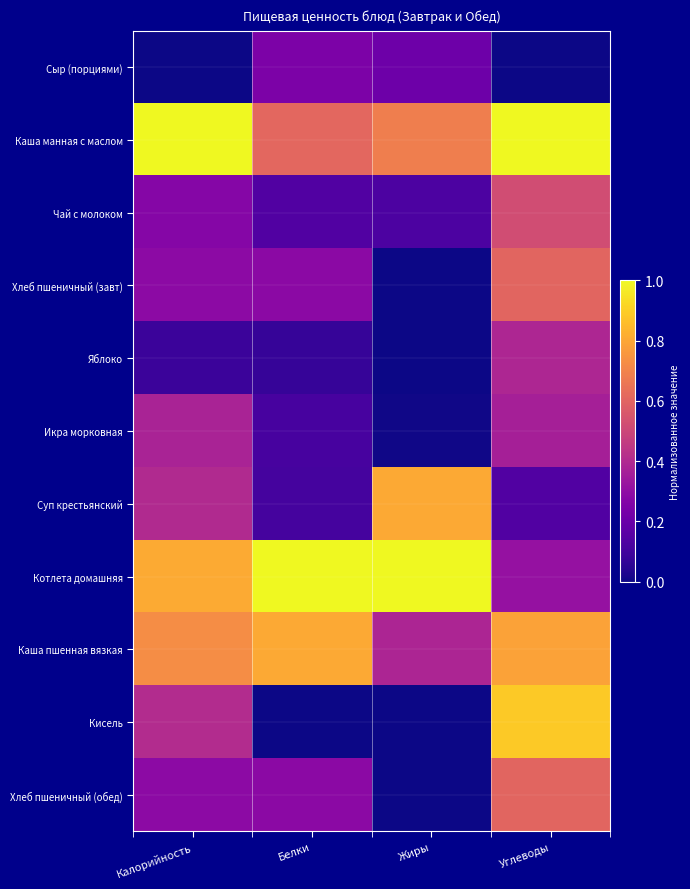

Reading left to right, what are all the values shown in this chart?

Сыр (порциями): Калорийность=0.0	Белки=0.2	Жиры=0.2	Углеводы=0.0
Каша манная с маслом: Калорийность=1.0	Белки=0.6	Жиры=0.7	Углеводы=1.0
Чай с молоком: Калорийность=0.3	Белки=0.1	Жиры=0.1	Углеводы=0.5
Хлеб пшеничный (завт): Калорийность=0.3	Белки=0.3	Жиры=0.0	Углеводы=0.6
Яблоко: Калорийность=0.1	Белки=0.1	Жиры=0.0	Углеводы=0.4
Икра морковная: Калорийность=0.4	Белки=0.1	Жиры=0.0	Углеводы=0.4
Суп крестьянский: Калорийность=0.4	Белки=0.1	Жиры=0.8	Углеводы=0.1
Котлета домашняя: Калорийность=0.8	Белки=1.0	Жиры=1.0	Углеводы=0.3
Каша пшенная вязкая: Калорийность=0.7	Белки=0.8	Жиры=0.4	Углеводы=0.8
Кисель: Калорийность=0.4	Белки=0.0	Жиры=0.0	Углеводы=0.9
Хлеб пшеничный (обед): Калорийность=0.3	Белки=0.3	Жиры=0.0	Углеводы=0.6